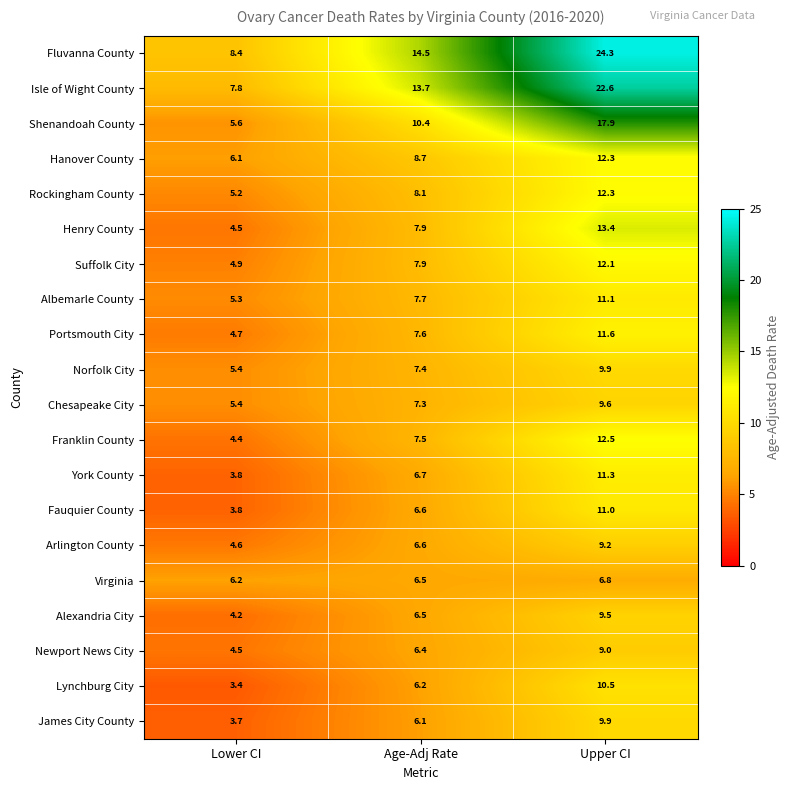

Which series changed the most between Lower CI and Age-Adj Rate?

Fluvanna County